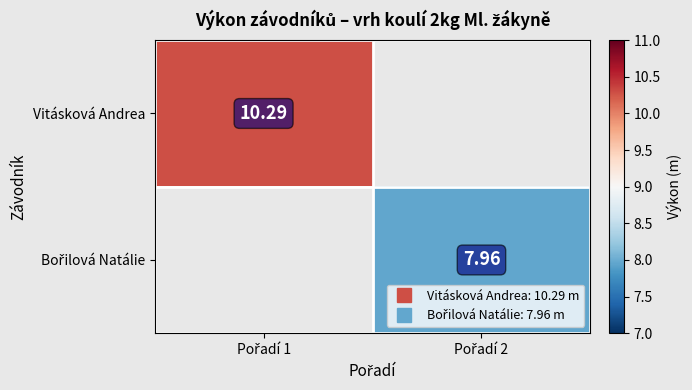

At which label does Bořilová Natálie first exceed 7?

Pořadí 2